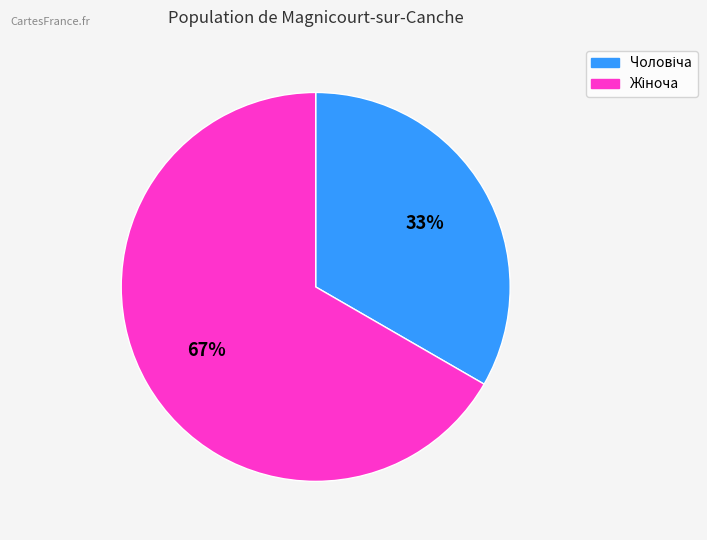

How many segments does this pie chart have?

2